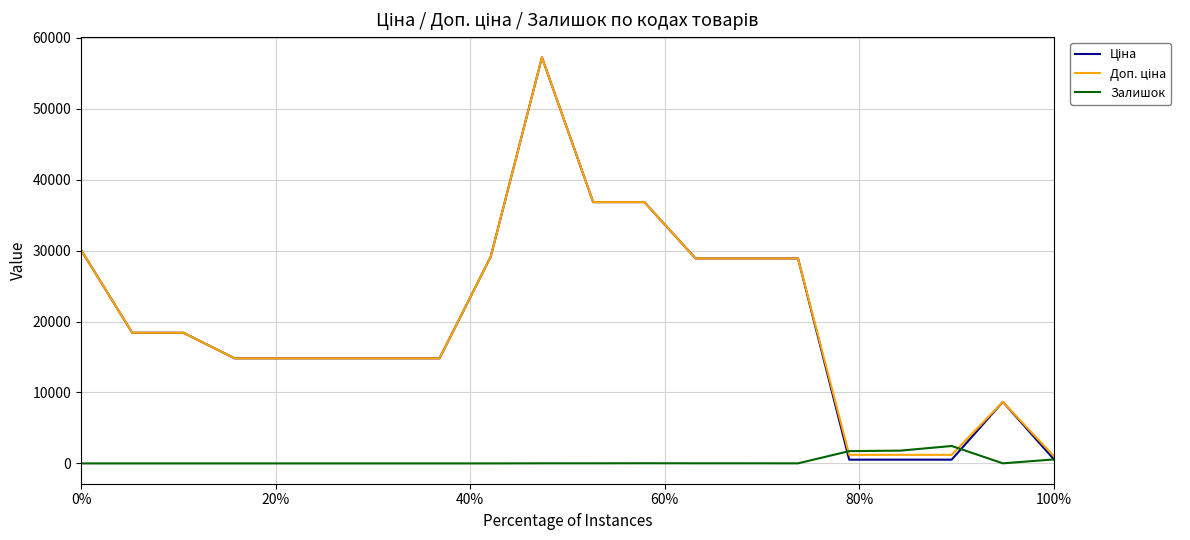

What is the greatest value displayed?

57258.0